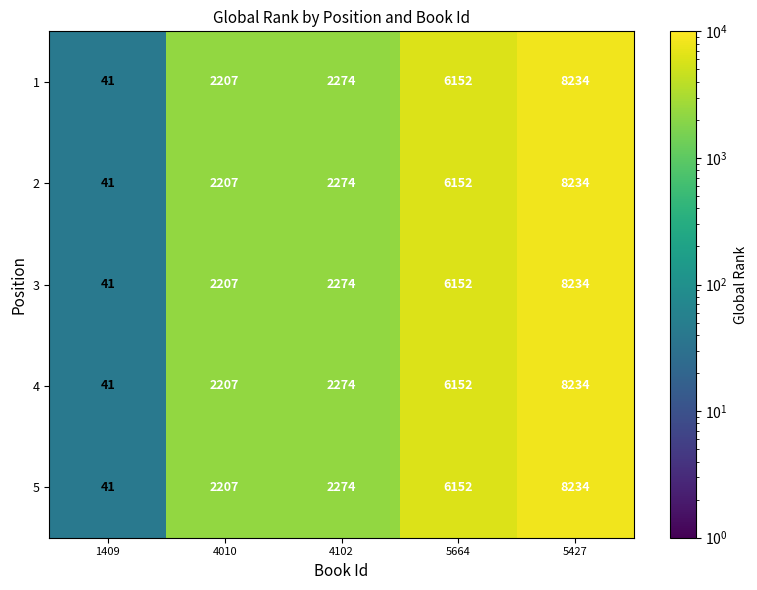

At which category is the sum across all series the highest?

5427